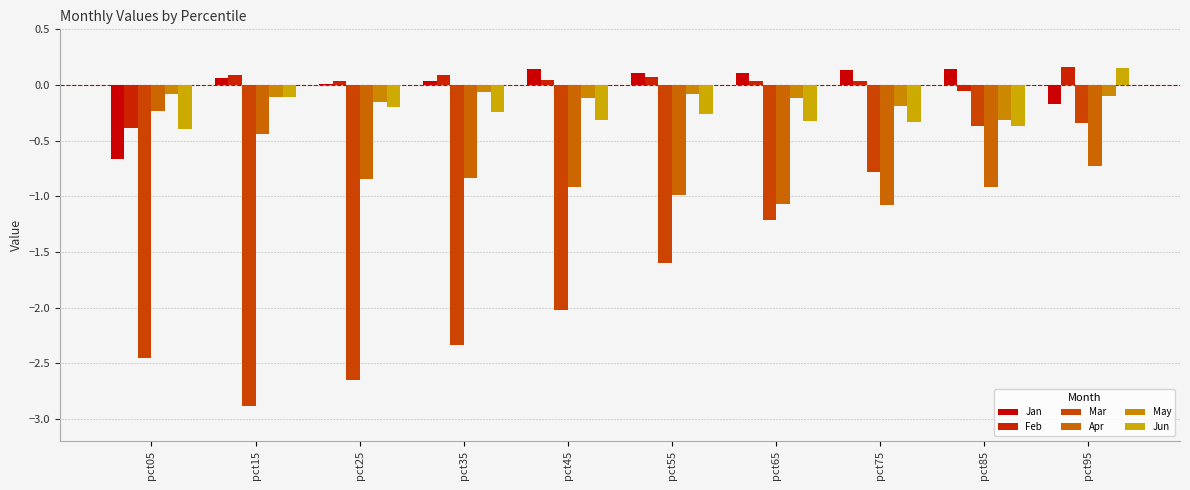

How many values in the Jun series exceed 0?

1